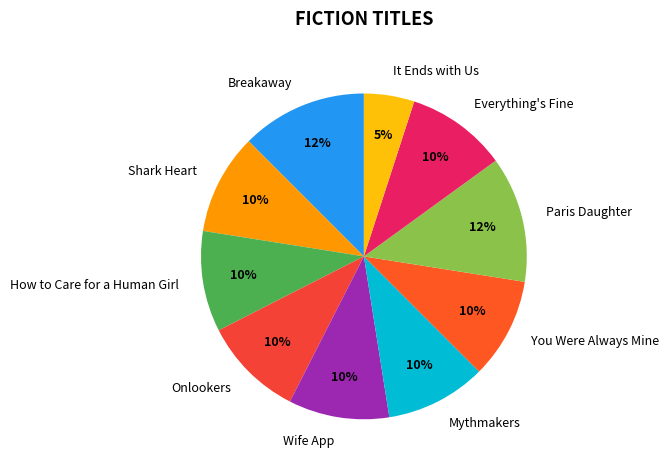

What is the smallest slice in the pie chart?

It Ends with Us